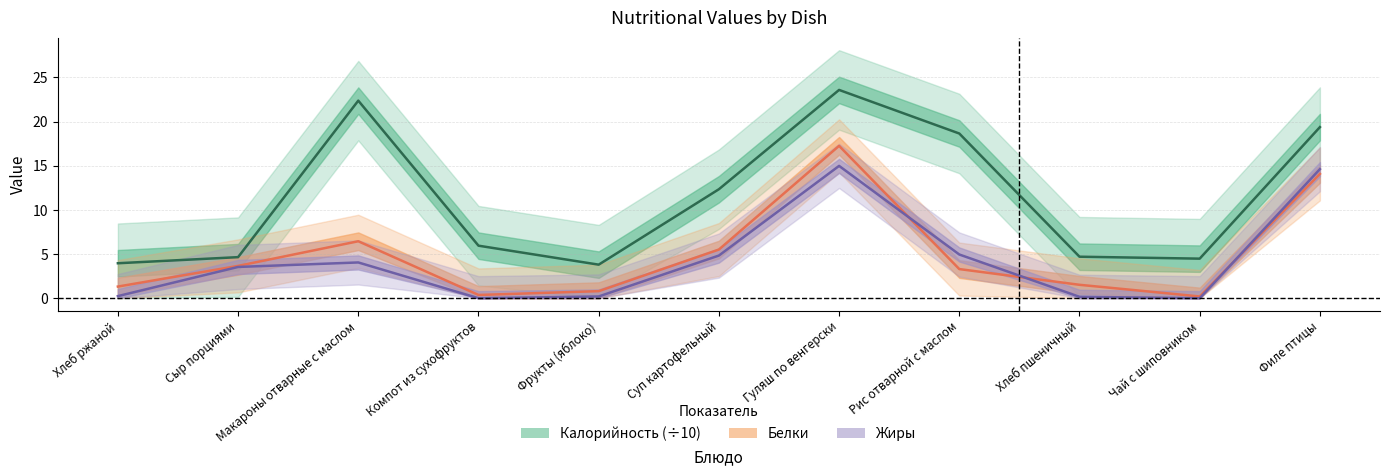

Which series has the largest total across all categories?

Калорийность